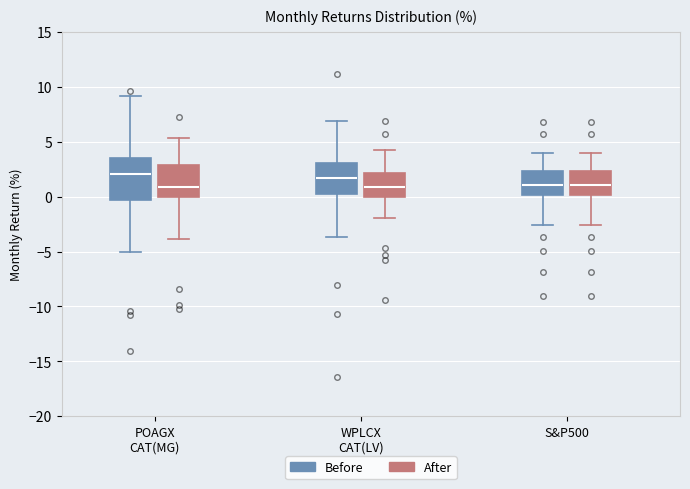

Which box is the tallest, from its lower edge to its upper edge?

POAGX CAT(MG) (Before)